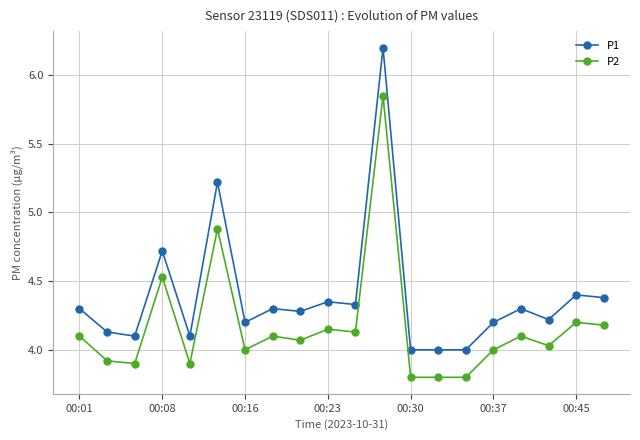

Which series has the widest spread of values?

P1